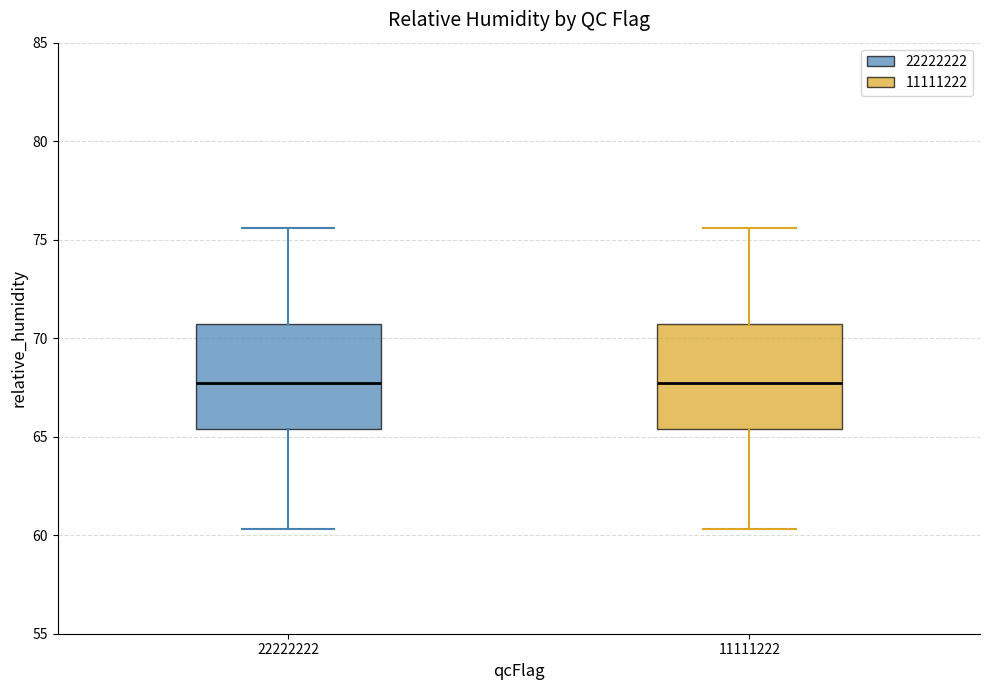

Reading left to right, read every box against the y-axis: the position of its median line, the range the box covers, and the ends of its whiskers. The values are not printed on the chart, so give them approximately, as read against the axis.

22222222: median 68.0, box 65.5 to 70.5, whiskers 60.5 to 75.5
11111222: median 68.0, box 65.5 to 70.5, whiskers 60.5 to 75.5